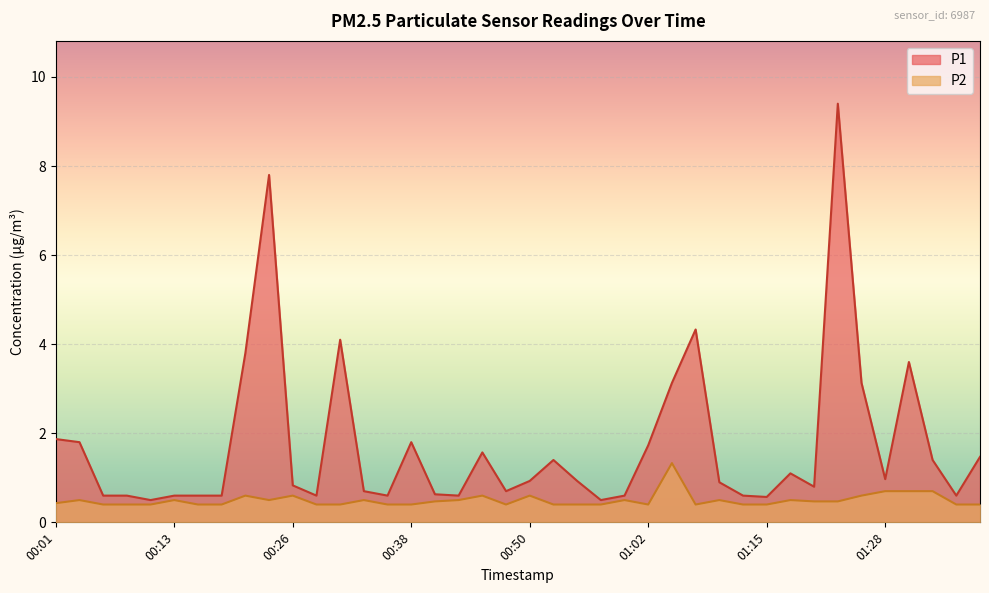

What is the label of the 14th point from the left?

00:33